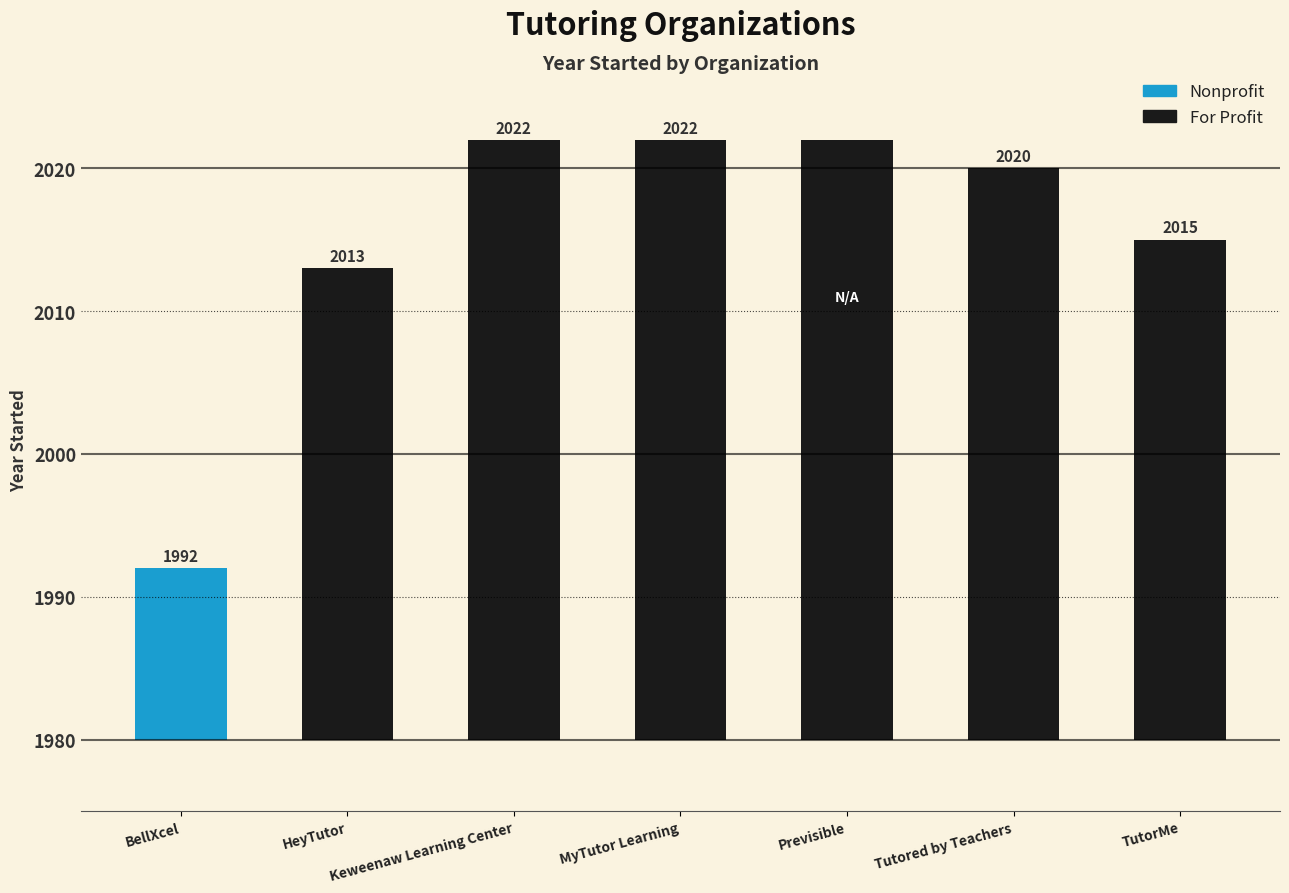

The value at BellXcel is 2954. True or false?

False